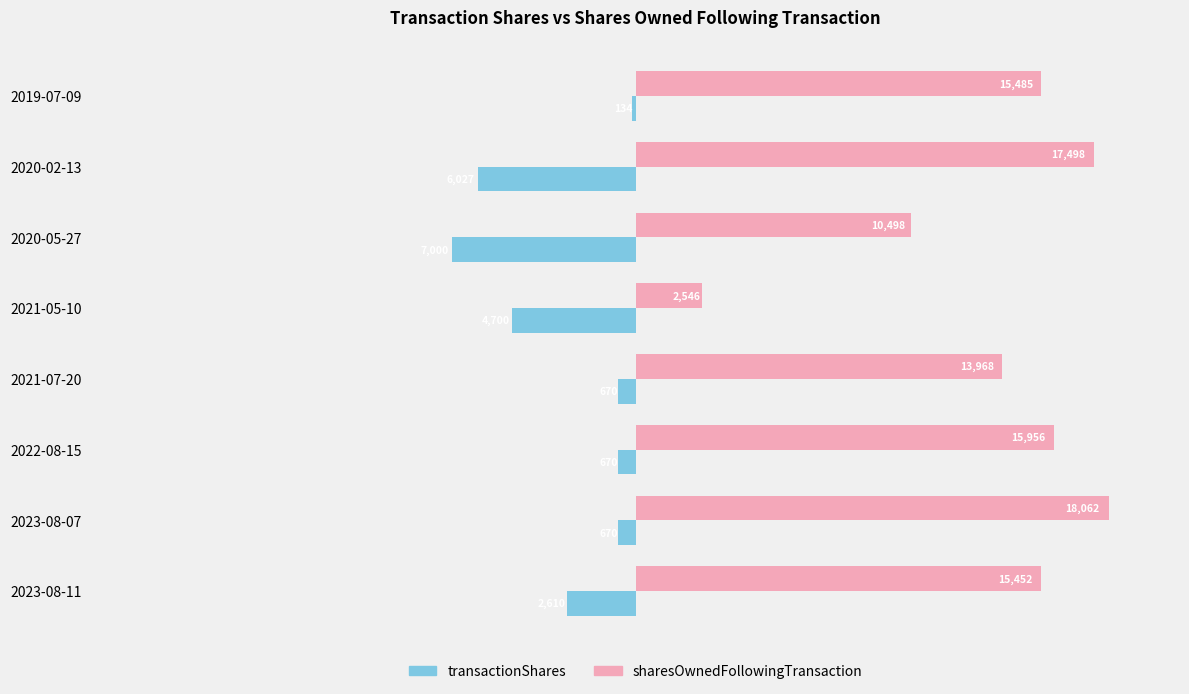

At which label is transactionShares closest to -3567?

2023-08-11